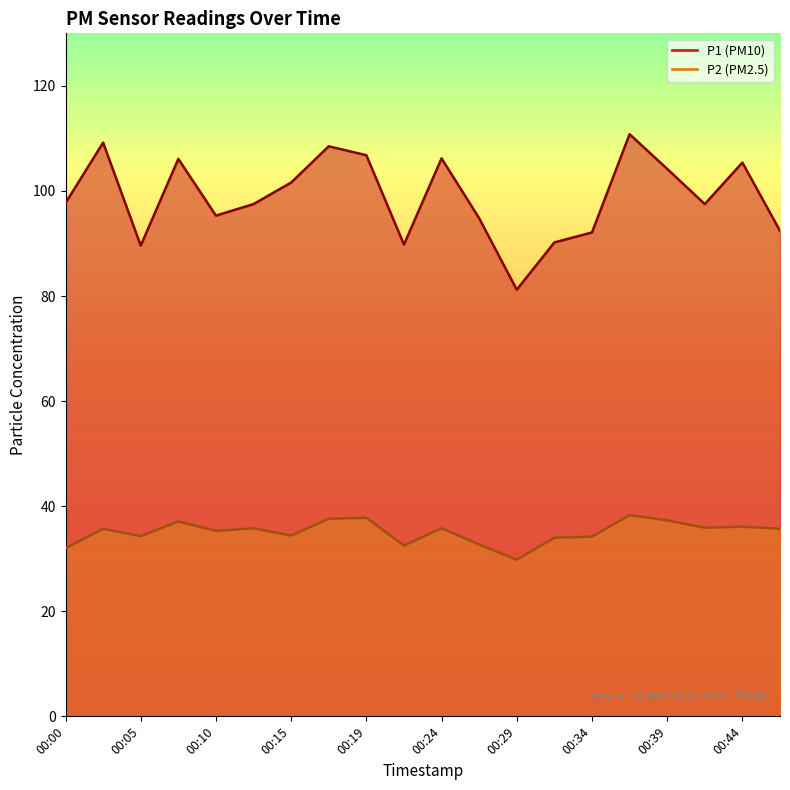

How many data points in P2 are above 35?

12